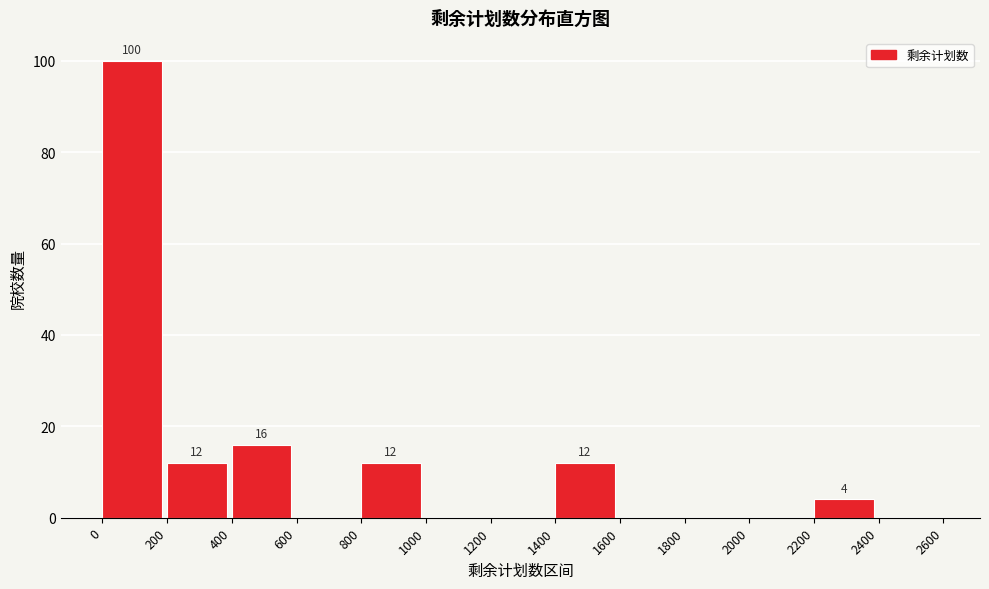

Which range on the x-axis has the tallest bar?

0 to 200